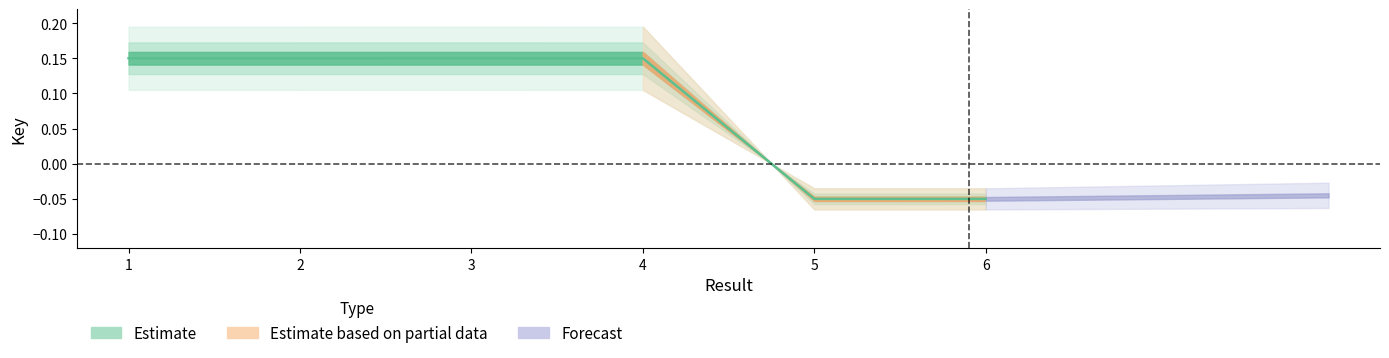

List the labels in order of value, smallest first.

6, 5, 4, 1, 2, 3